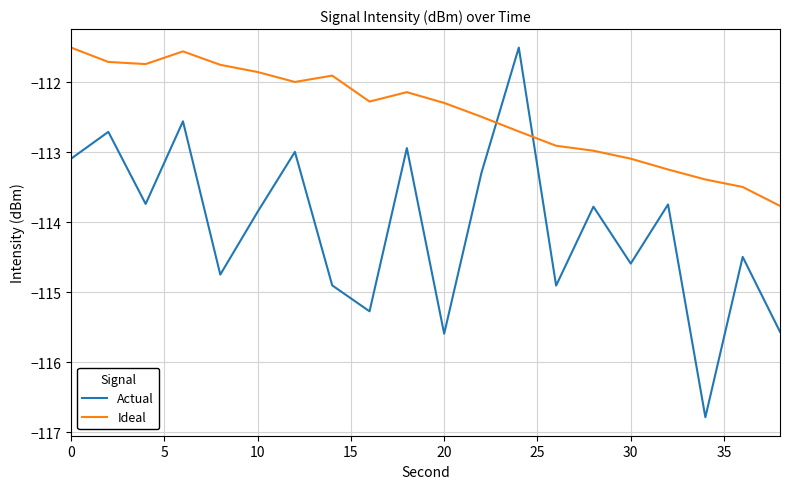

Which series has the widest spread of values?

Actual